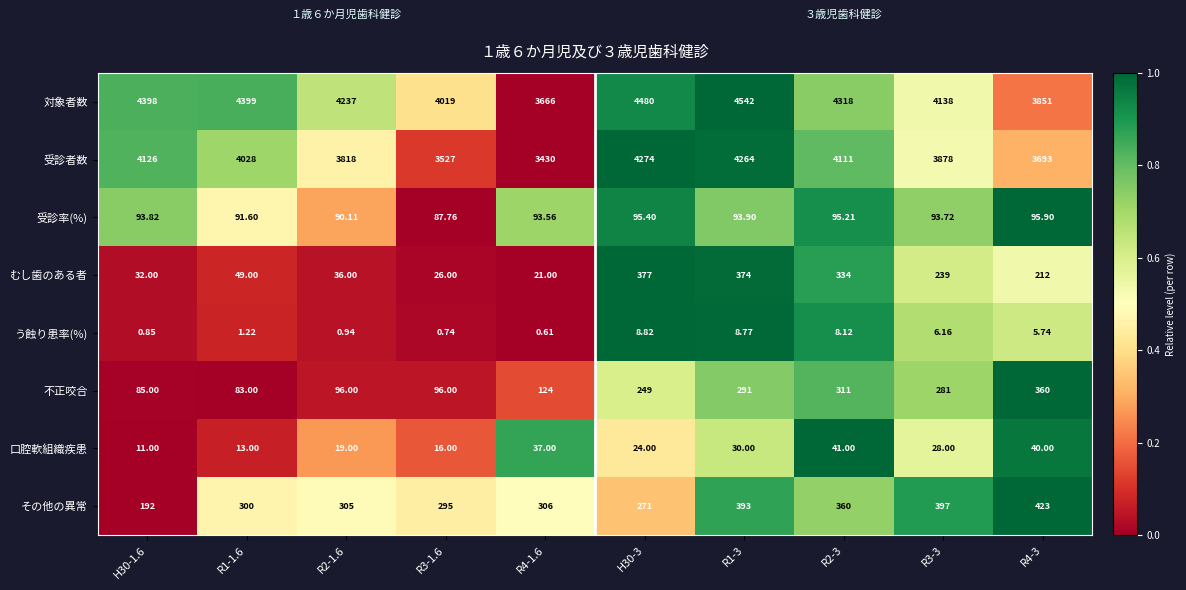

Is the value of う蝕り患率(%) at R1-1.6 greater than the value of 受診率(%) at R3-3?

No